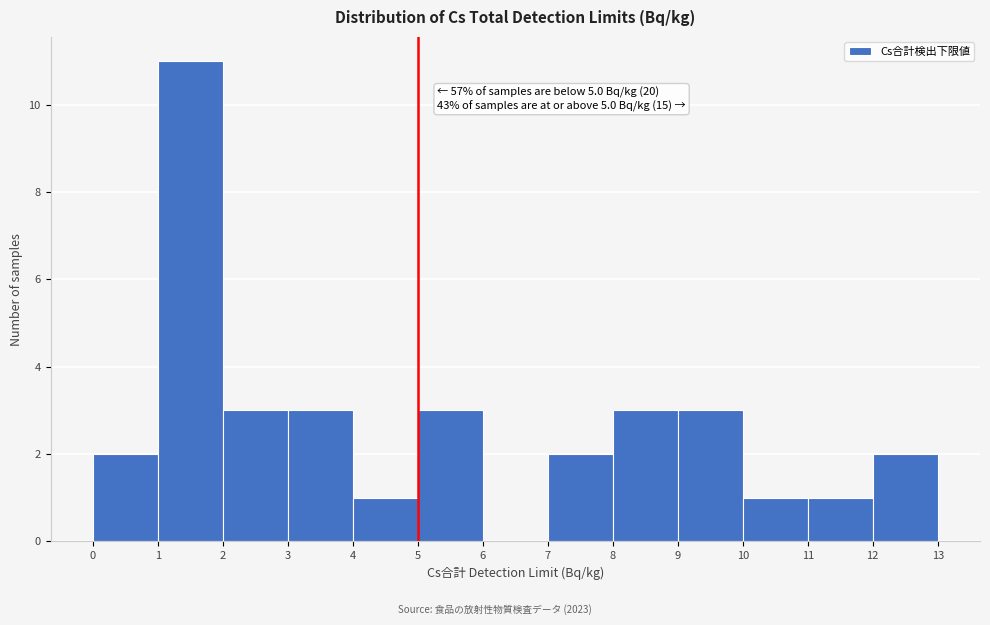

Over which range of the x-axis is the bar tallest?

1 to 2